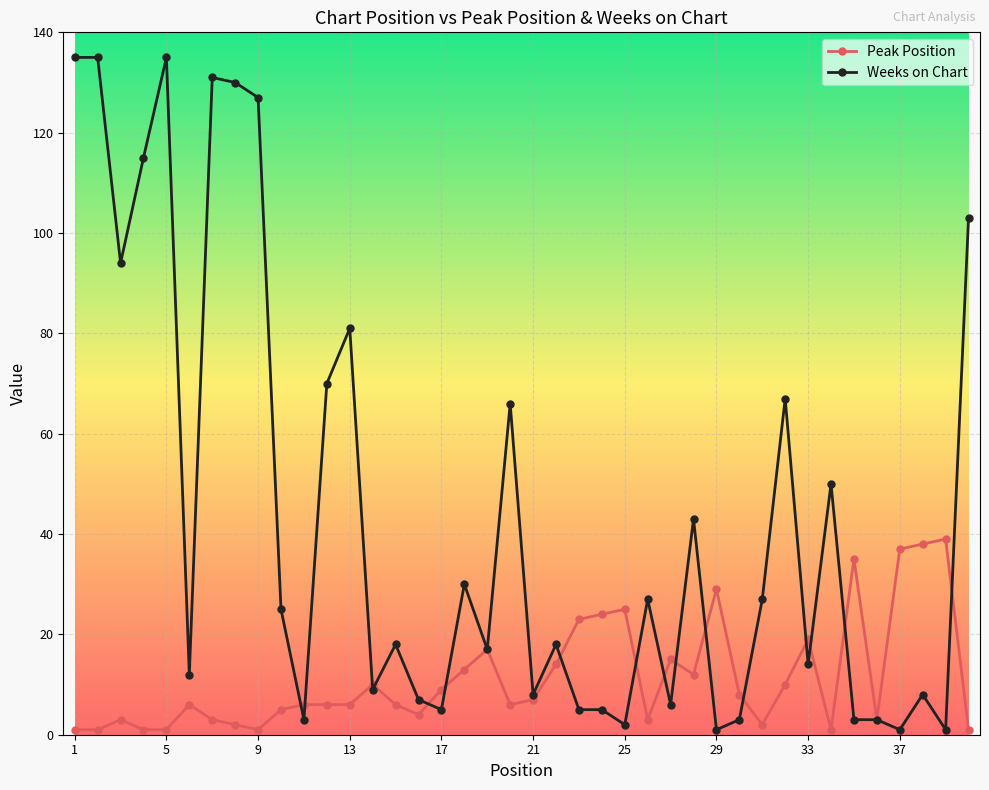

What is the average value of the Peak Position series?

11